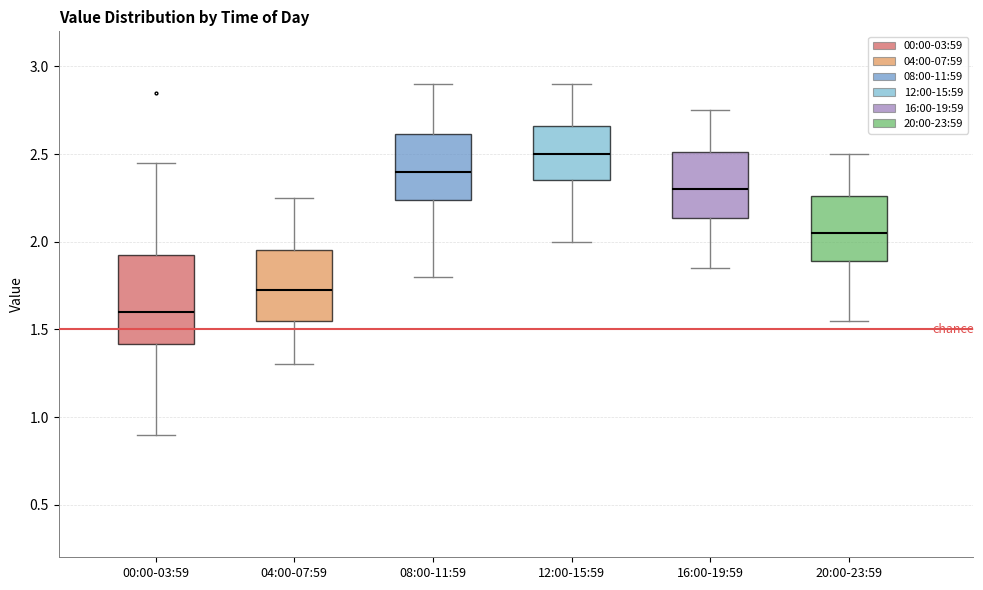

Reading left to right, read every box against the y-axis: the position of its median line, the range the box covers, and the ends of its whiskers. The values are not printed on the chart, so give them approximately, as read against the axis.

00:00-03:59: median 1.60, box 1.40 to 1.95, whiskers 0.90 to 2.45
04:00-07:59: median 1.75, box 1.55 to 1.95, whiskers 1.30 to 2.25
08:00-11:59: median 2.40, box 2.25 to 2.60, whiskers 1.80 to 2.90
12:00-15:59: median 2.50, box 2.35 to 2.65, whiskers 2.00 to 2.90
16:00-19:59: median 2.30, box 2.15 to 2.50, whiskers 1.85 to 2.75
20:00-23:59: median 2.05, box 1.90 to 2.25, whiskers 1.55 to 2.50